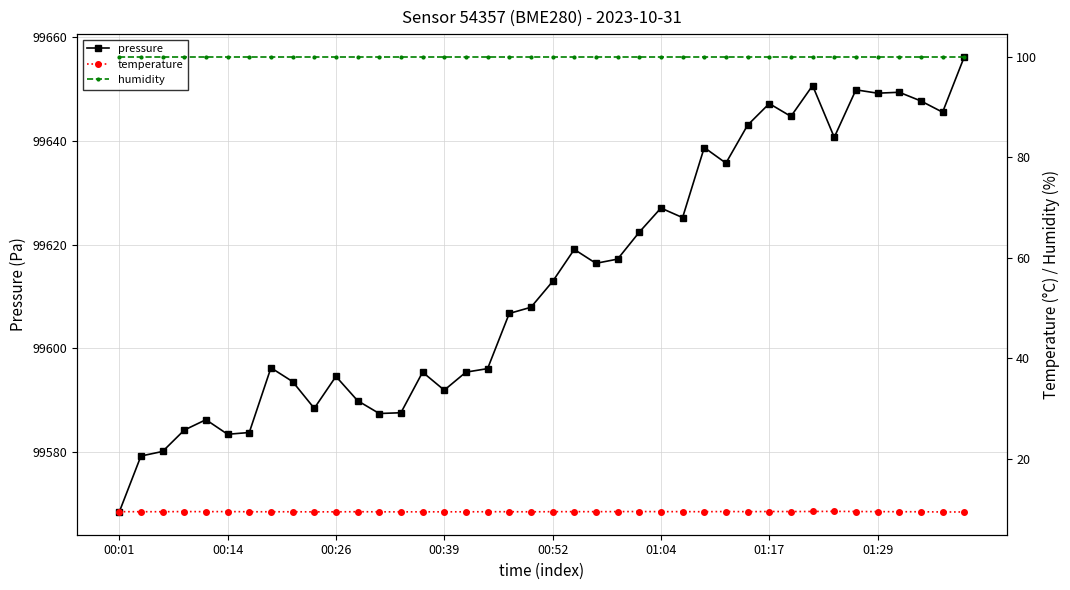

Count the number of categories in the chart.

40